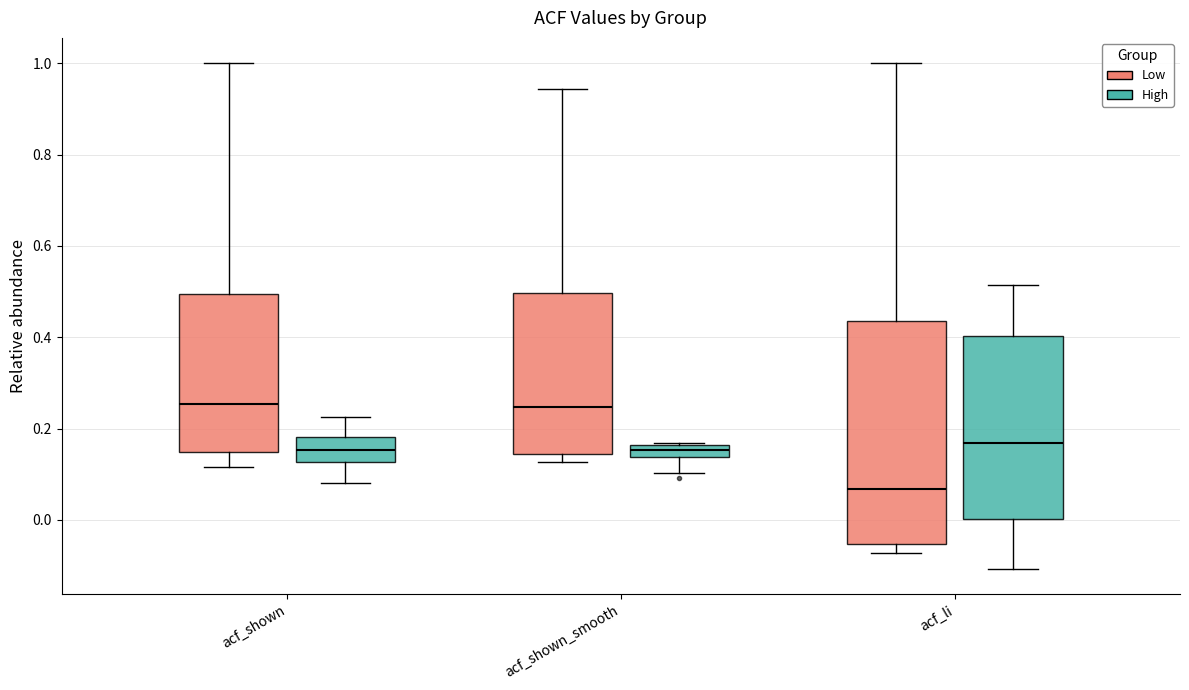

Where is the upper edge of the box for acf_li (High) on the y-axis? The values are not printed on the chart, so give them approximately, as read against the axis.

0.40